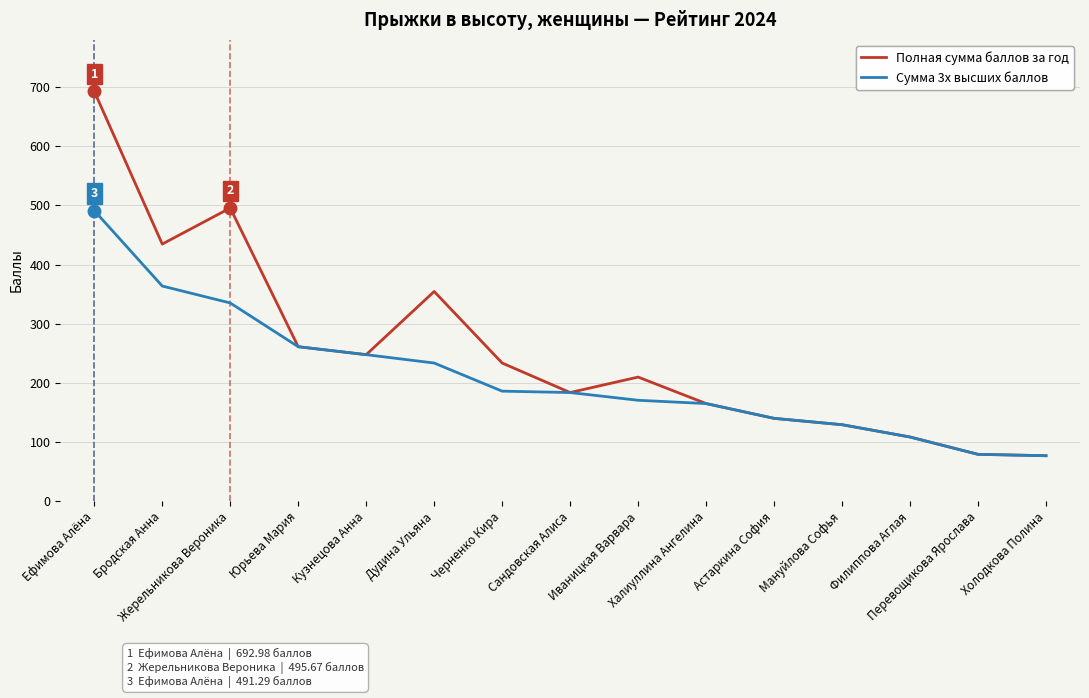

What is the minimum value shown in the chart?

76.7